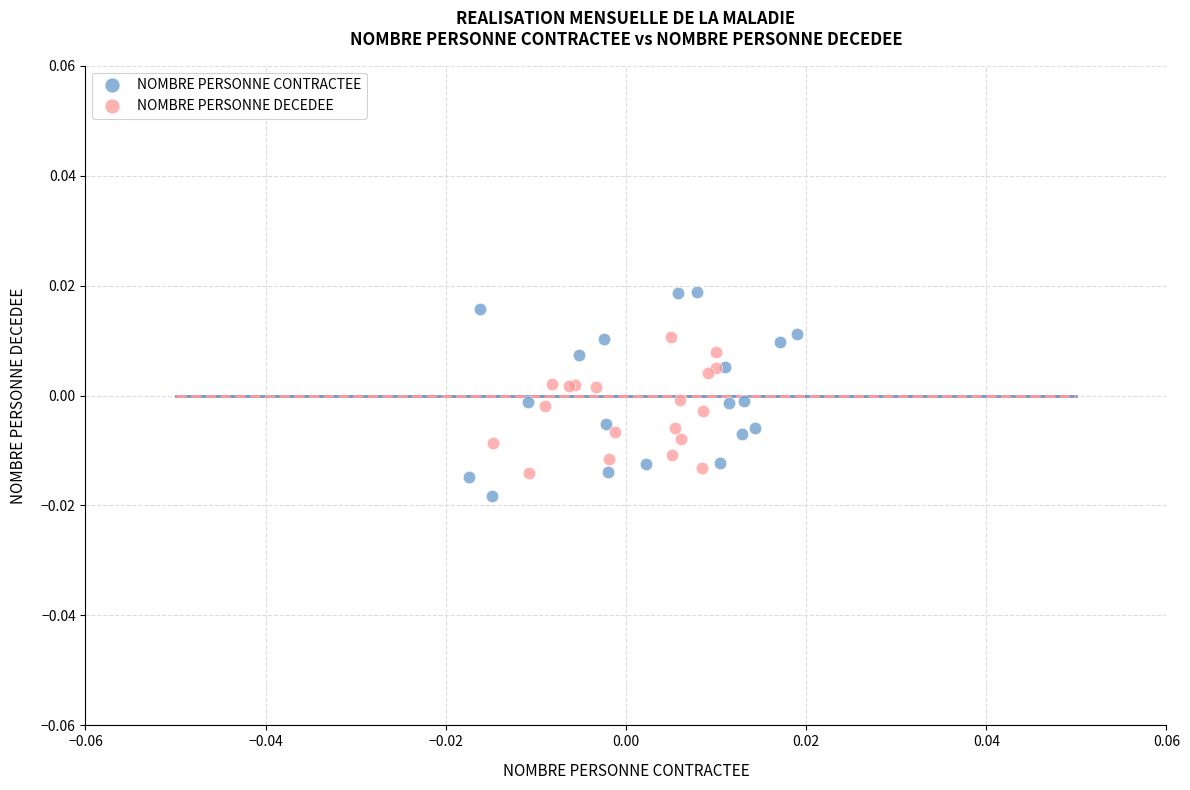

What are all the series names shown in the legend?

NOMBRE PERSONNE CONTRACTEE, NOMBRE PERSONNE DECEDEE